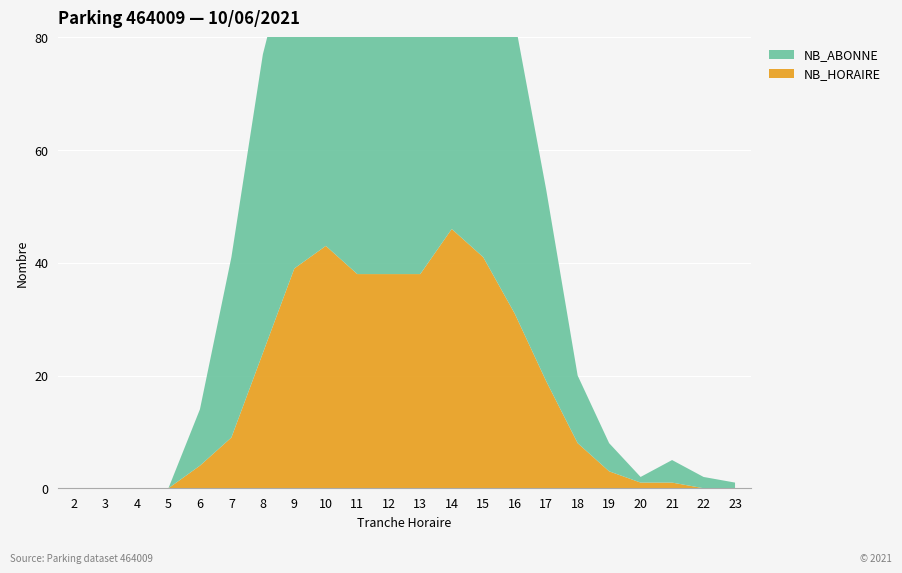

Reading left to right, extract all data points from this chart.

NB_HORAIRE: 2=0	3=0	4=0	5=0	6=4	7=9	8=24	9=39	10=43	11=38	12=38	13=38	14=46	15=41	16=31	17=19	18=8	19=3	20=1	21=1	22=0	23=0
NB_ABONNE: 2=0	3=0	4=0	5=0	6=10	7=32	8=53	9=60	10=63	11=65	12=68	13=69	14=67	15=65	16=52	17=34	18=12	19=5	20=1	21=4	22=2	23=1